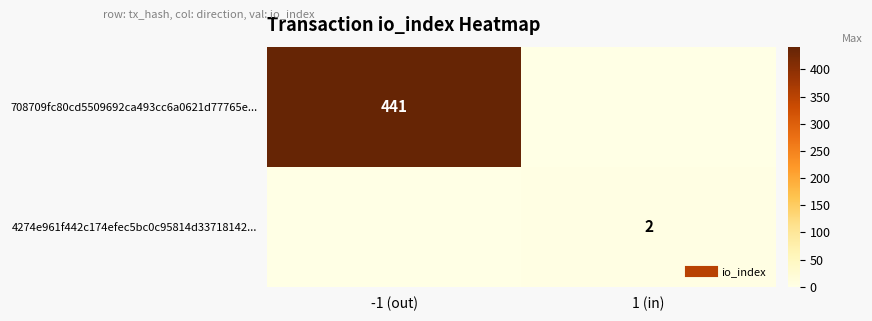

Rank the categories by 4274e961f442c174efec5bc0c95814d33718142... value from lowest to highest.

-1 (out), 1 (in)